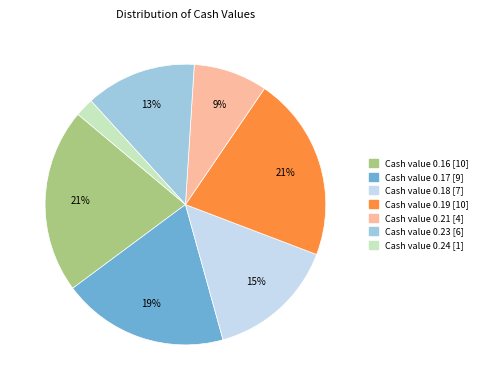

Does any single category account for the majority?

No